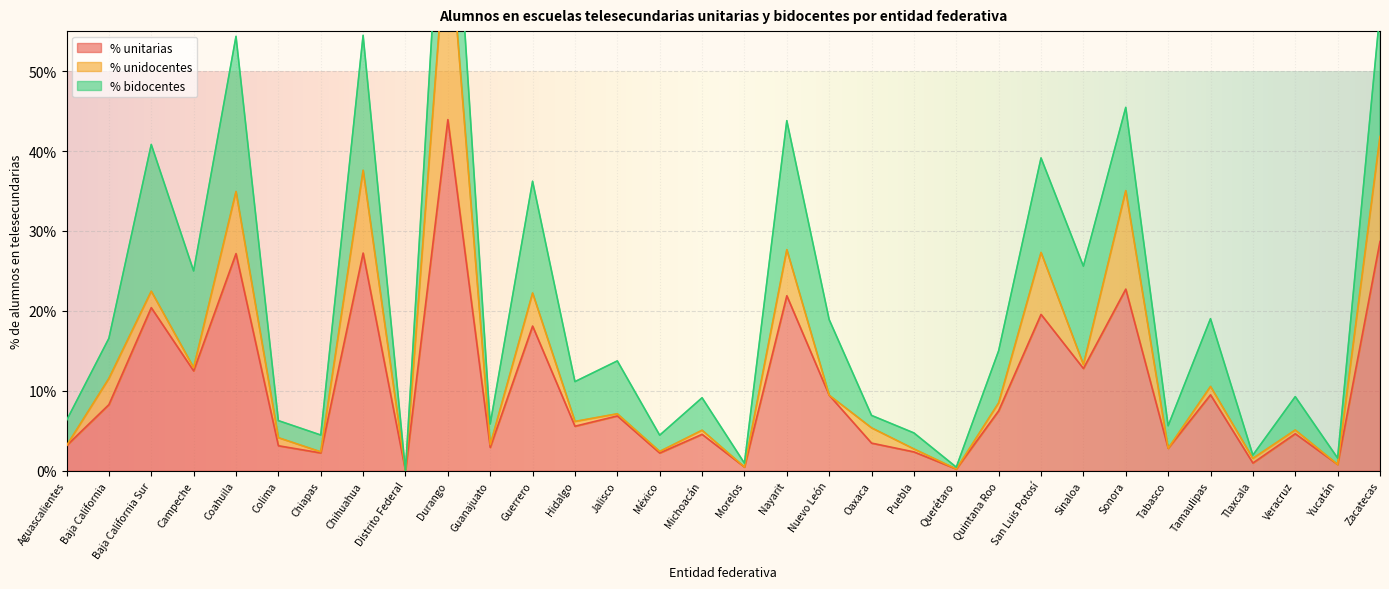

True or false: % unitarias and % bidocentes intersect in this chart.

False